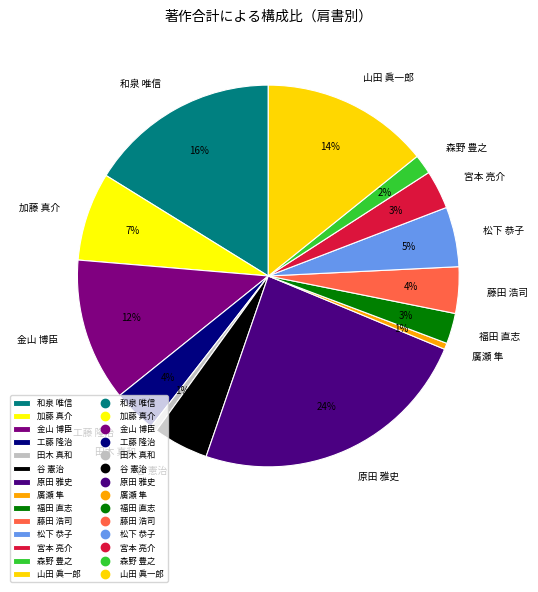

What is the largest slice in the pie chart?

原田 雅史